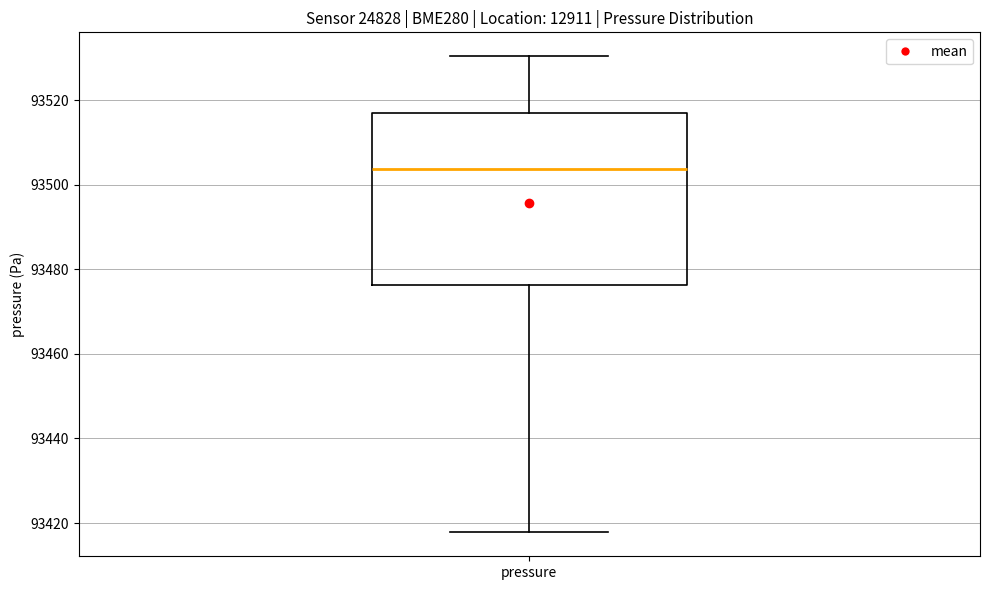

Transcribe this box plot: give where the median line is, the range the box spans, and where the two whiskers end, as read against the y-axis. The values are not printed on the chart, so give them approximately, as read against the axis.

median 93504, box 93476 to 93518, whiskers 93418 to 93530